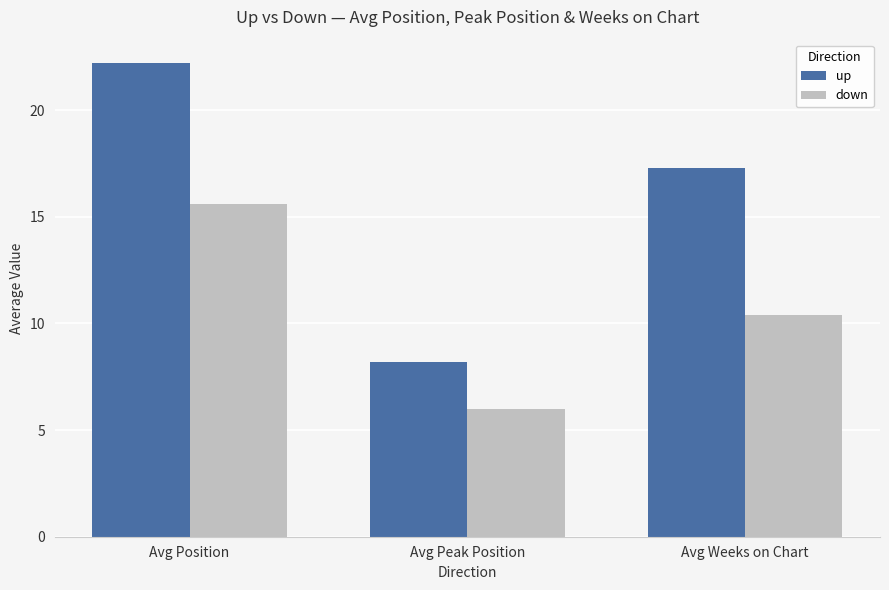

Which category has the highest value in the down series?

Avg Position